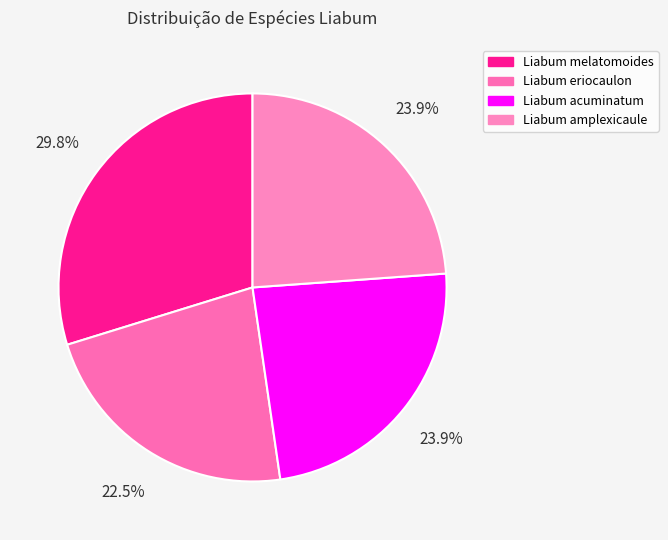

How many slices are in this pie chart?

4